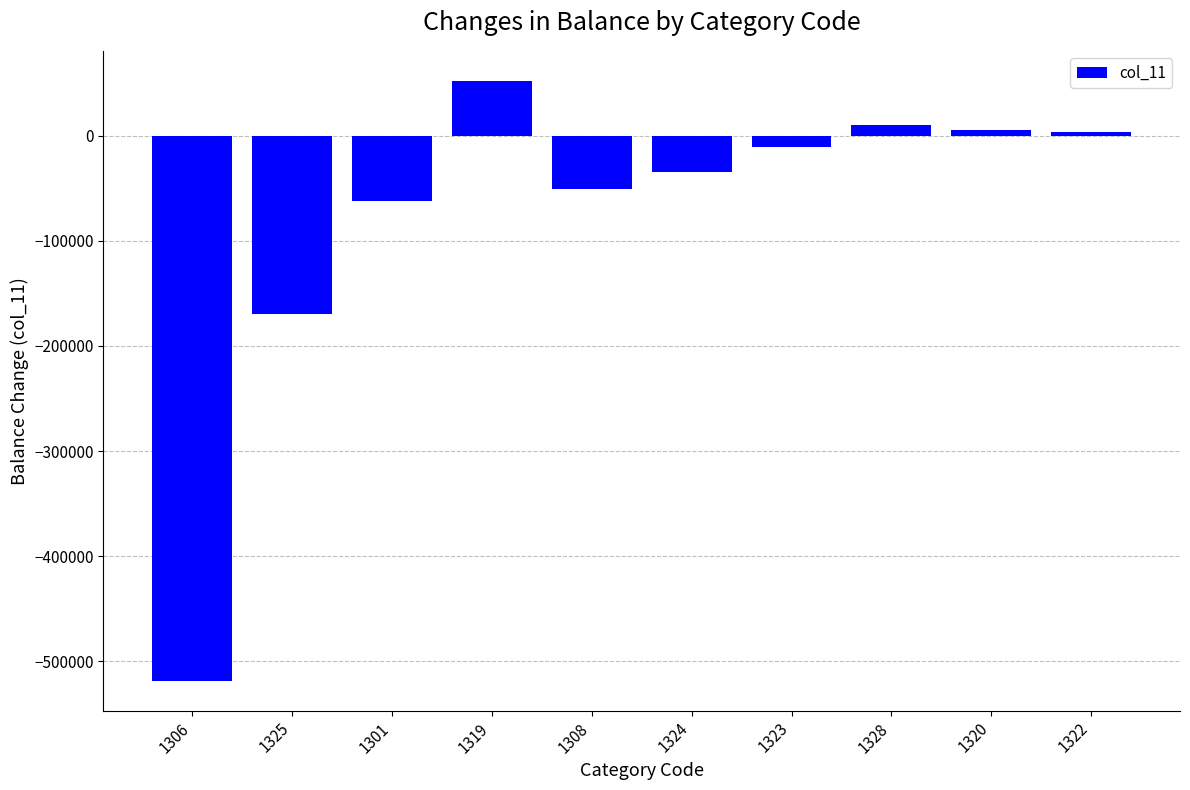

True or false: the data shows -133684 at 1306.

False